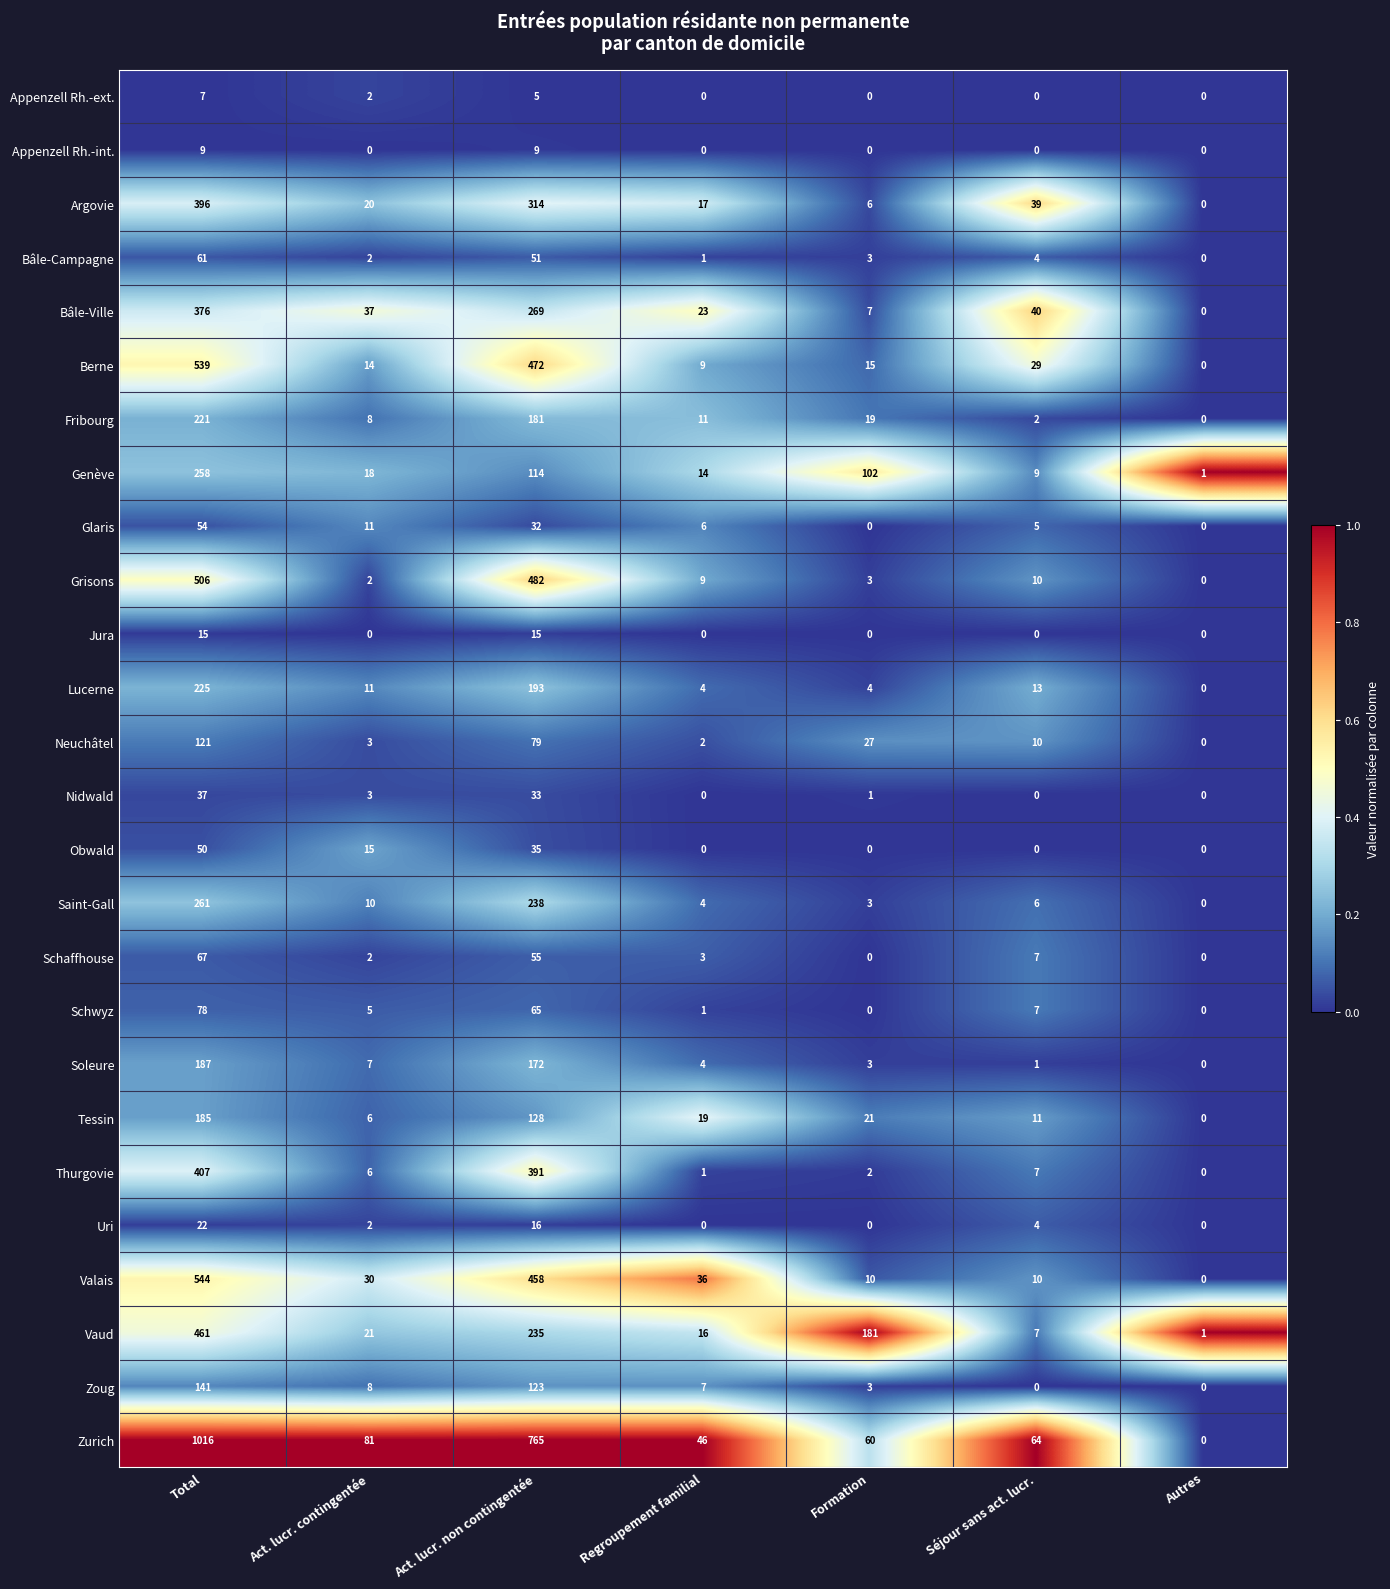

Which series has the largest range (max minus min)?

Zurich